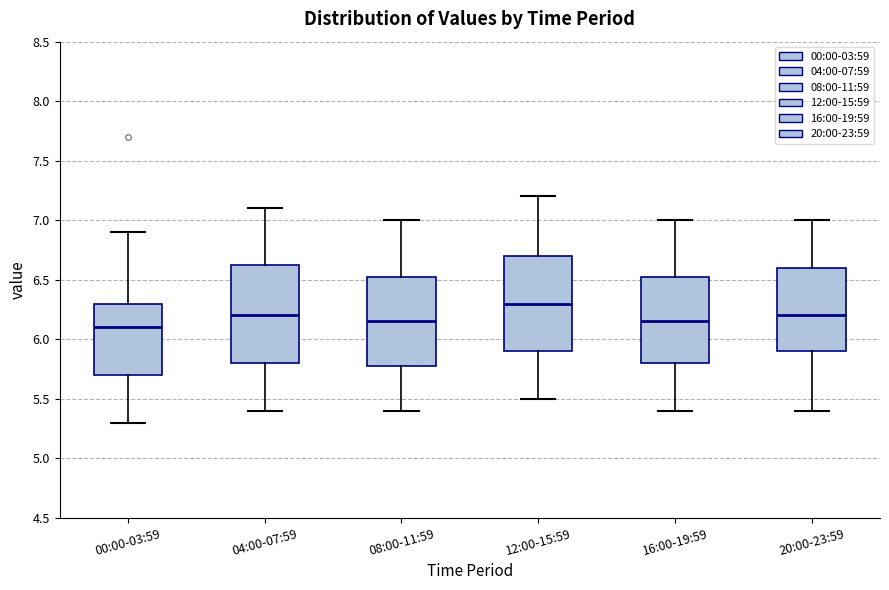

Reading left to right, read every box against the y-axis: the position of its median line, the range the box covers, and the ends of its whiskers. The values are not printed on the chart, so give them approximately, as read against the axis.

00:00-03:59: median 6.10, box 5.70 to 6.30, whiskers 5.30 to 6.90
04:00-07:59: median 6.20, box 5.80 to 6.65, whiskers 5.40 to 7.10
08:00-11:59: median 6.15, box 5.80 to 6.55, whiskers 5.40 to 7.00
12:00-15:59: median 6.30, box 5.90 to 6.70, whiskers 5.50 to 7.20
16:00-19:59: median 6.15, box 5.80 to 6.55, whiskers 5.40 to 7.00
20:00-23:59: median 6.20, box 5.90 to 6.60, whiskers 5.40 to 7.00